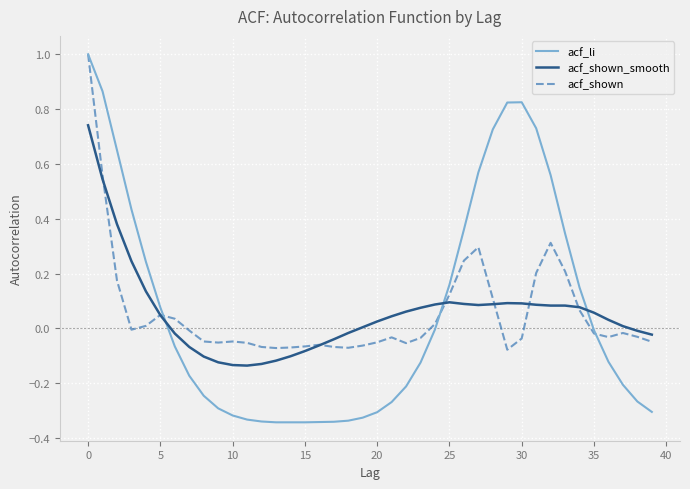

Which series has the widest spread of values?

acf_li